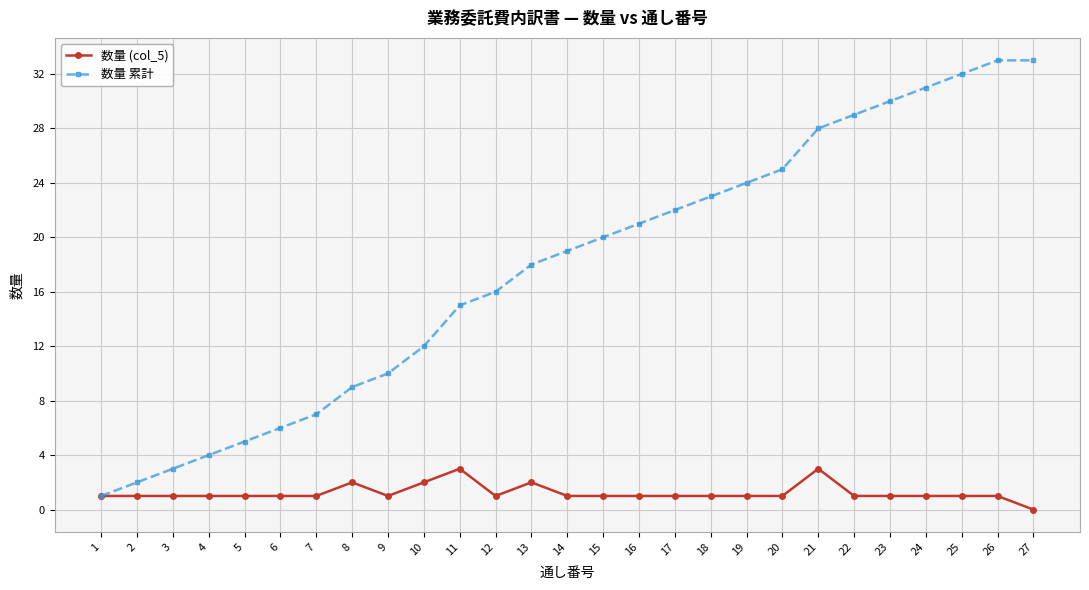

How many data points in 数量 累計 are less than 19?

13